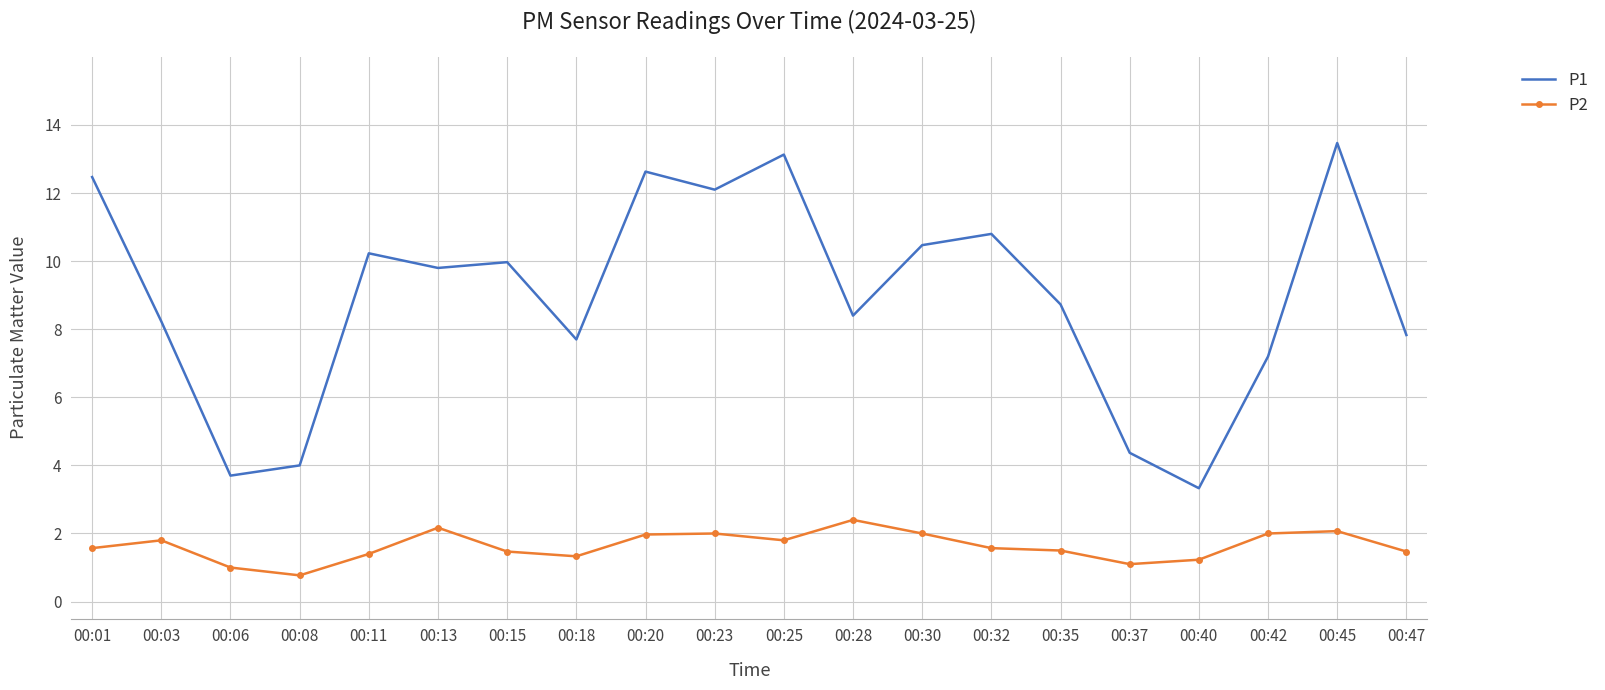

True or false: P1 and P2 intersect in this chart.

False